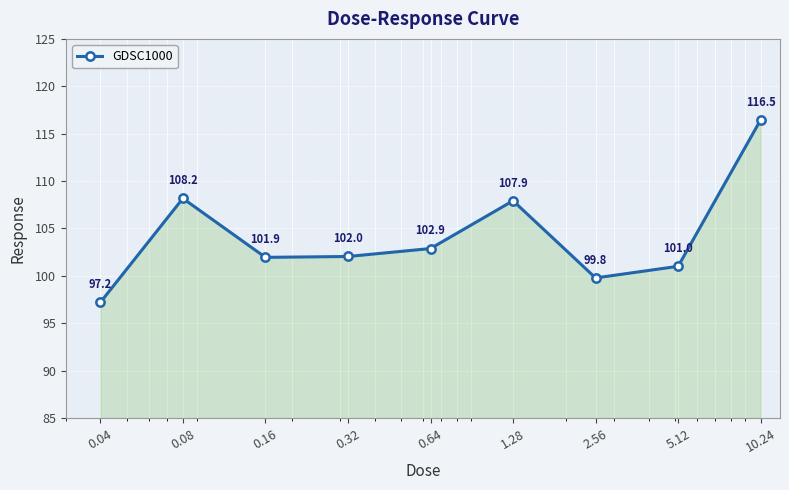

How many points are higher than both their immediate neighbors (excluding endpoints)?

2